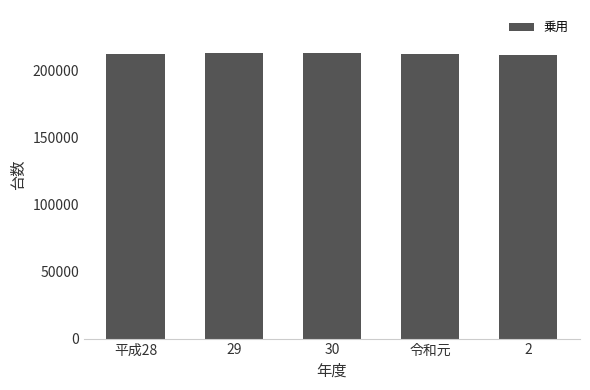

Count the number of categories in the chart.

5